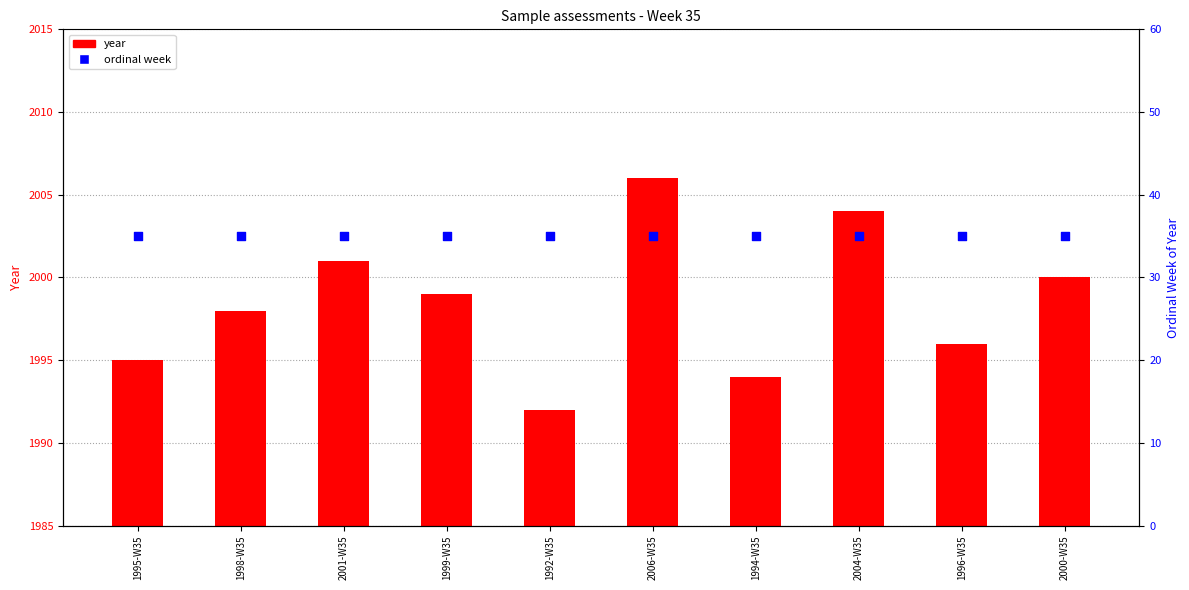

Is the value of year at 2006-W35 greater than the value of ordinal week at 2001-W35?

Yes